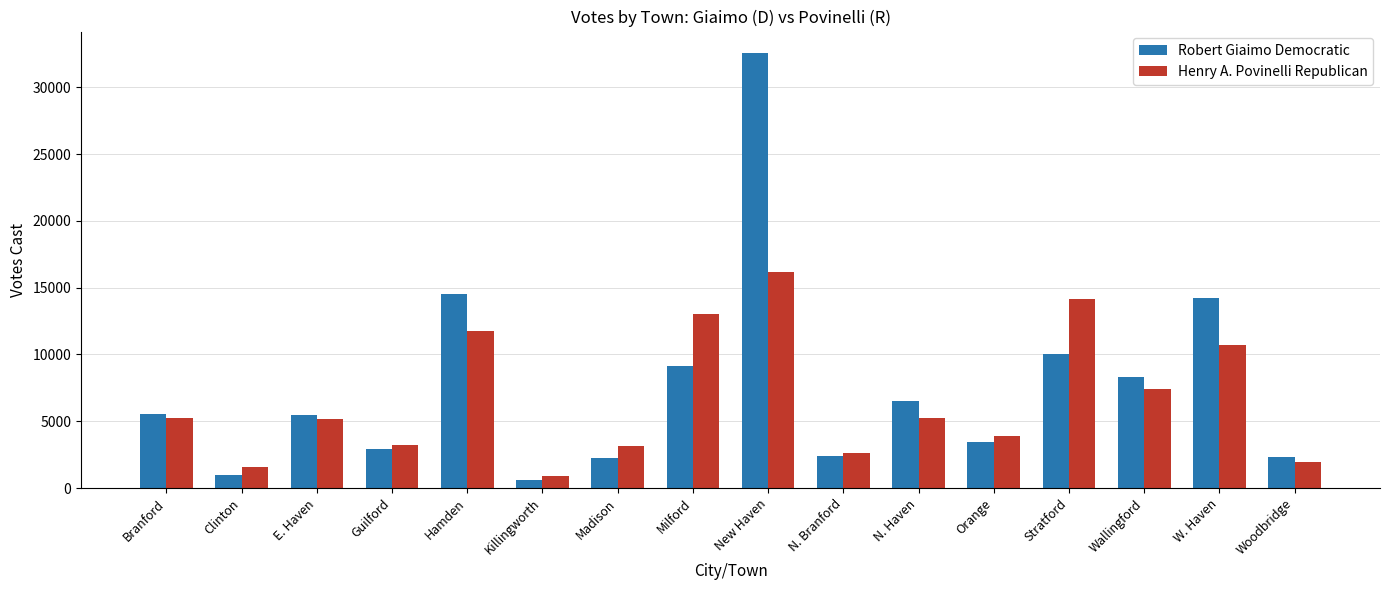

What is the average value of the Henry A. Povinelli Republican series?

6645